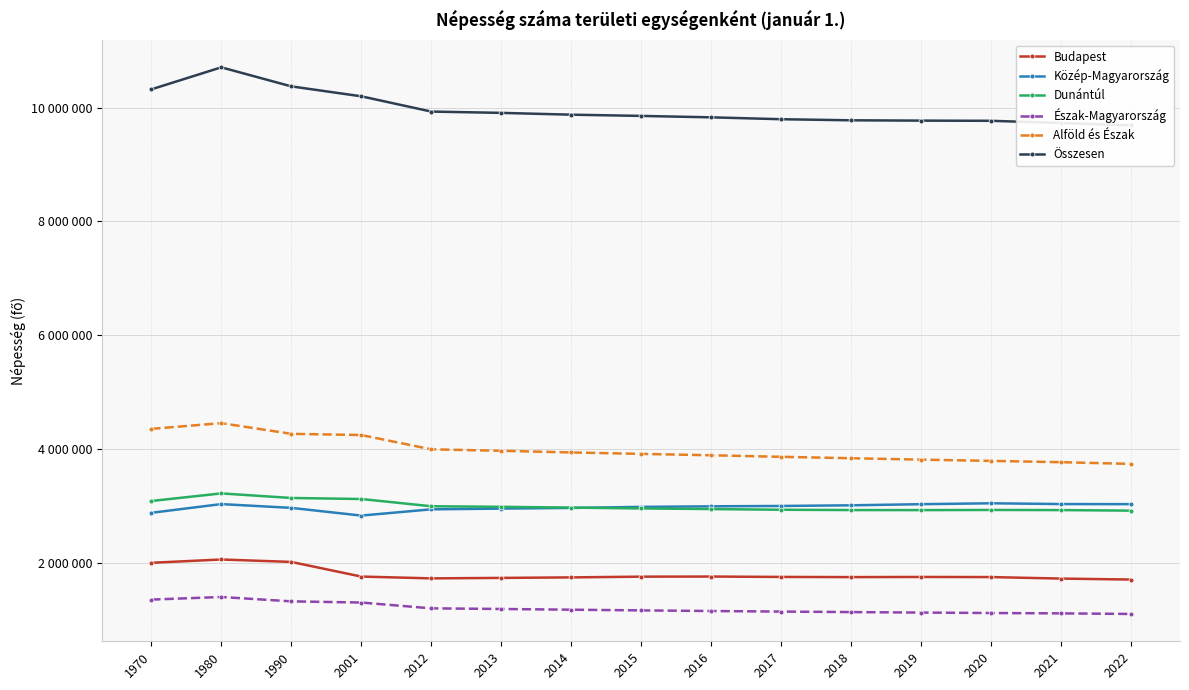

Reading left to right, what are all the values shown in this chart?

Budapest: 1970=2001083	1980=2059226	1990=2016681	2001=1759209	2012=1727495	2013=1735711	2014=1744665	2015=1757618	2016=1759407	2017=1752704	2018=1749734	2019=1752286	2020=1750216	2021=1723836	2022=1706851
Közép-Magyarország: 1970=2879727	1980=3033056	1990=2966523	2001=2831107	2012=2940818	2013=2953883	2014=2965413	2015=2983733	2016=2993948	2017=3000076	2018=3011598	2019=3031160	2020=3047318	2021=3033638	2022=3031887
Dunántúl: 1970=3087300	1980=3220769	1990=3140553	2001=3122255	2012=2995203	2013=2985161	2014=2971203	2015=2956463	2016=2945504	2017=2933571	2018=2927867	2019=2927175	2020=2929877	2021=2927567	2022=2917713
Észak-Magyarország: 1970=1354492	1980=1400079	1990=1323508	2001=1302835	2012=1200831	2013=1189441	2014=1176894	2015=1164813	2016=1153714	2017=1143902	2018=1134945	2019=1126360	2020=1118577	2021=1112263	2022=1102064
Alföld és Észak: 1970=4355072	1980=4455638	1990=4267747	2001=4246936	2012=3995904	2013=3969754	2014=3940749	2015=3915375	2016=3891033	2017=3863914	2018=3838906	2019=3814421	2020=3792331	2021=3769567	2022=3739410
Összesen: 1970=10322099	1980=10709463	1990=10374823	2001=10200298	2012=9931925	2013=9908798	2014=9877365	2015=9855571	2016=9830485	2017=9797561	2018=9778371	2019=9772756	2020=9769526	2021=9730772	2022=9689010